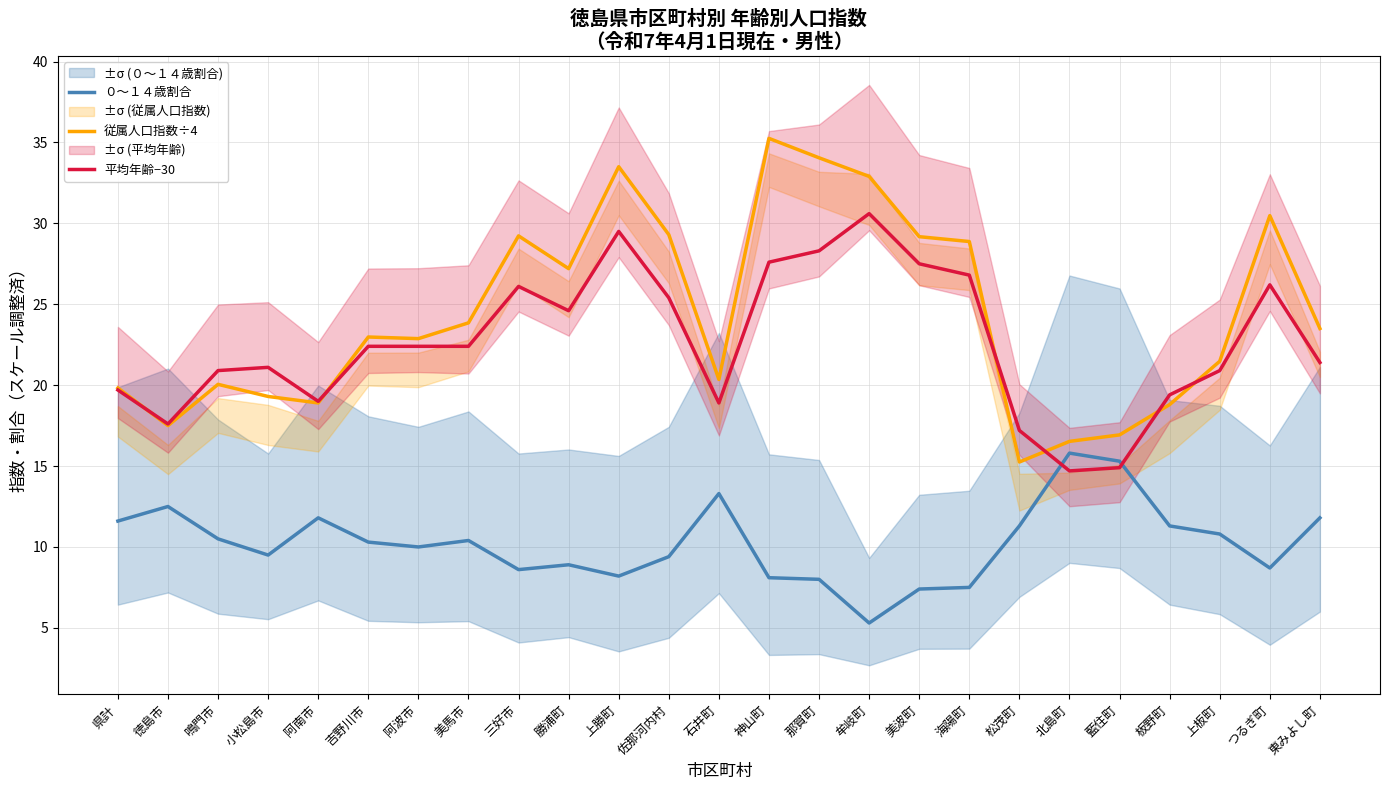

What is the average value of the 平均年齢−30 series?

22.6